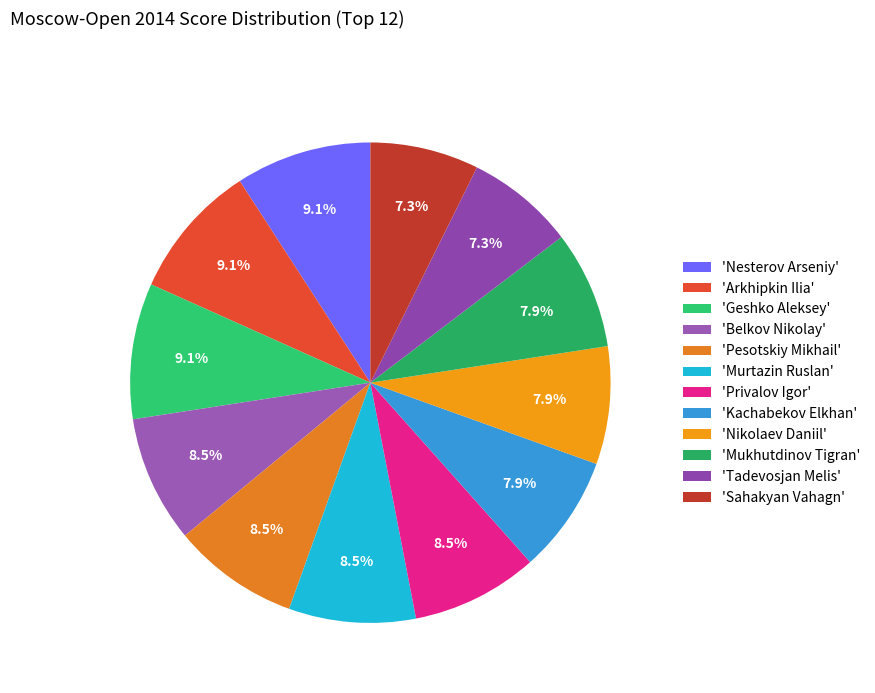

Which category has the smallest portion of the pie?

Tadevosjan Melis